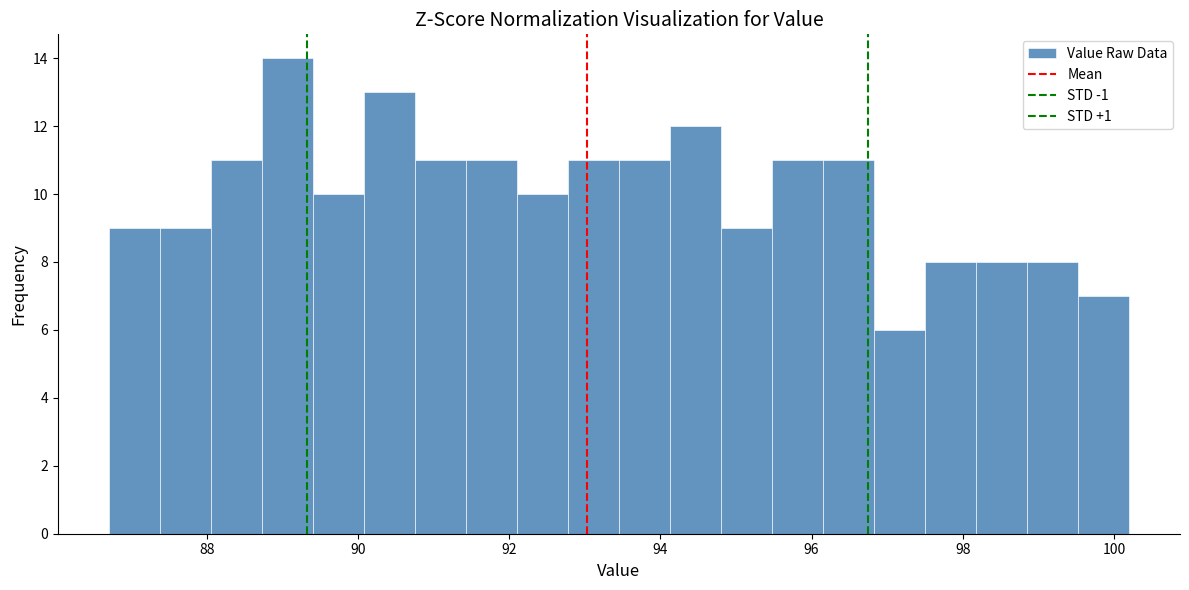

Read against the x-axis, roughly where is the centre of the tallest bar?

89.0